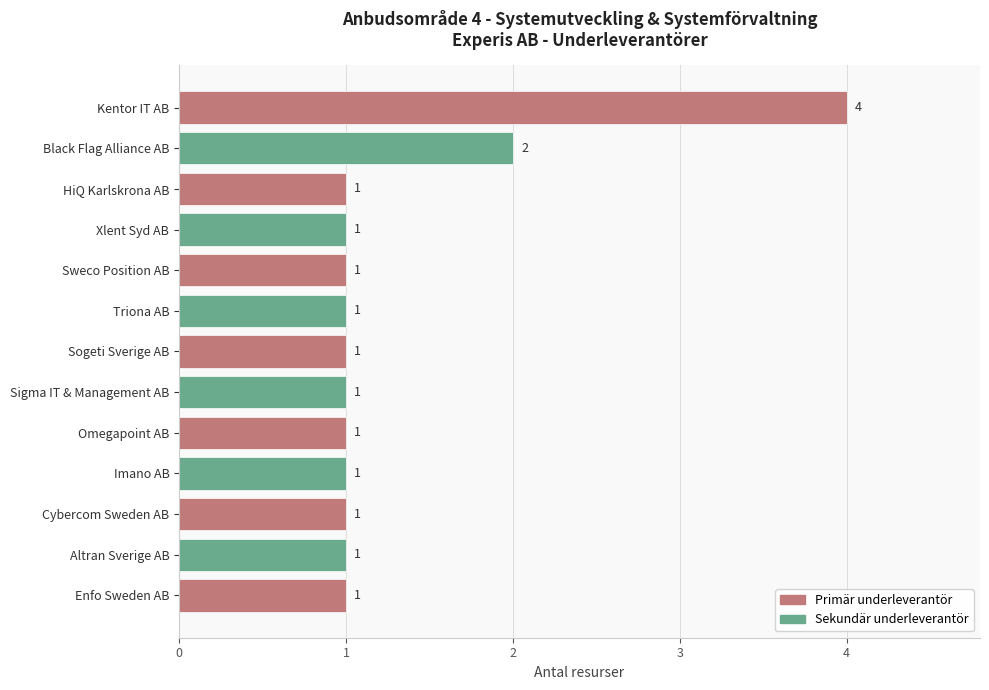

Approximately how many times larger is the value at Sigma IT & Management AB compared to Sogeti Sverige AB?

1.0